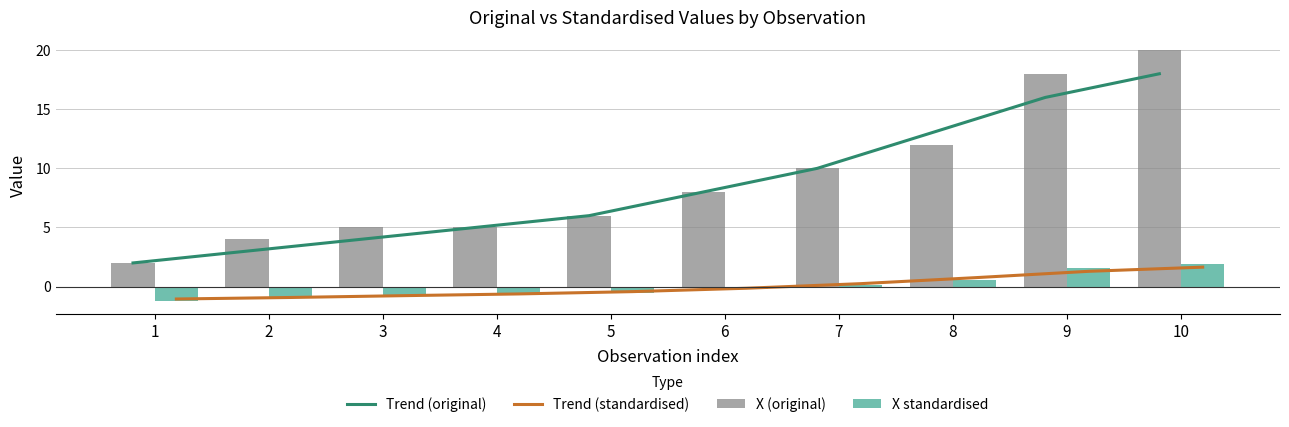

How many values in the Trend (original) series exceed 8?

4